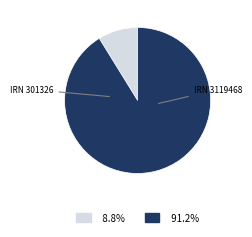

How many segments does this pie chart have?

2